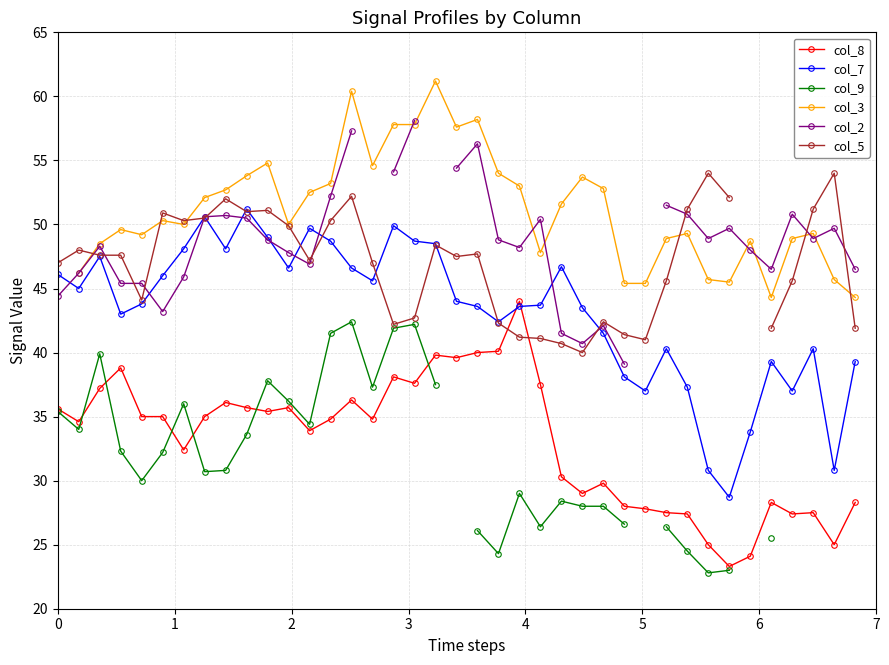

What is the value of the col_8 point at the 2nd from the left?

34.6